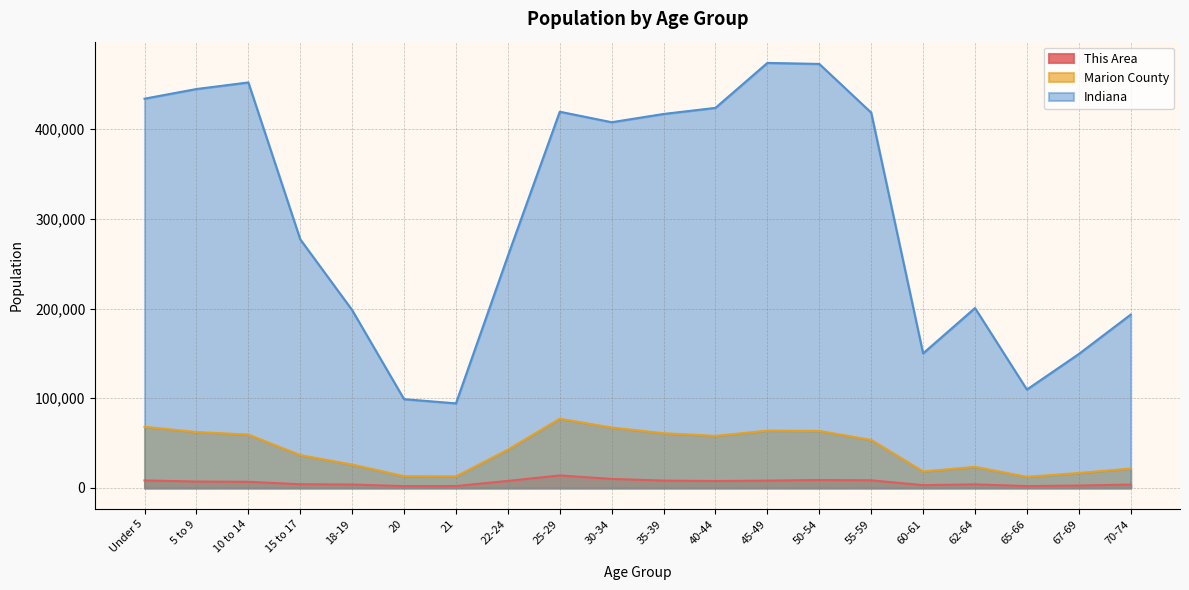

True or false: Indiana and Marion County cross at least once.

False